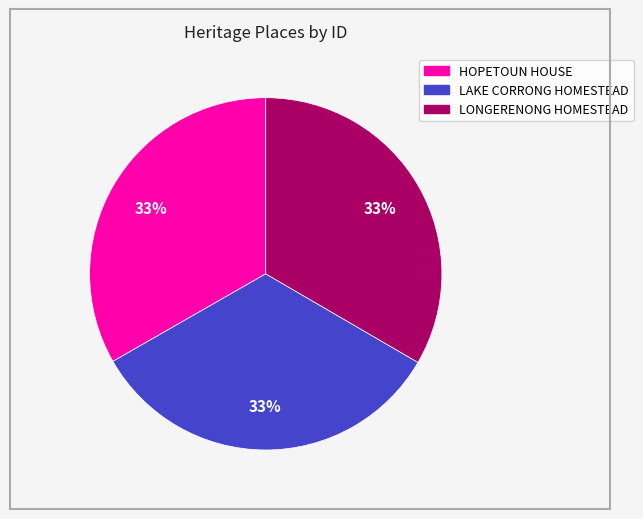

How many slices are in this pie chart?

3